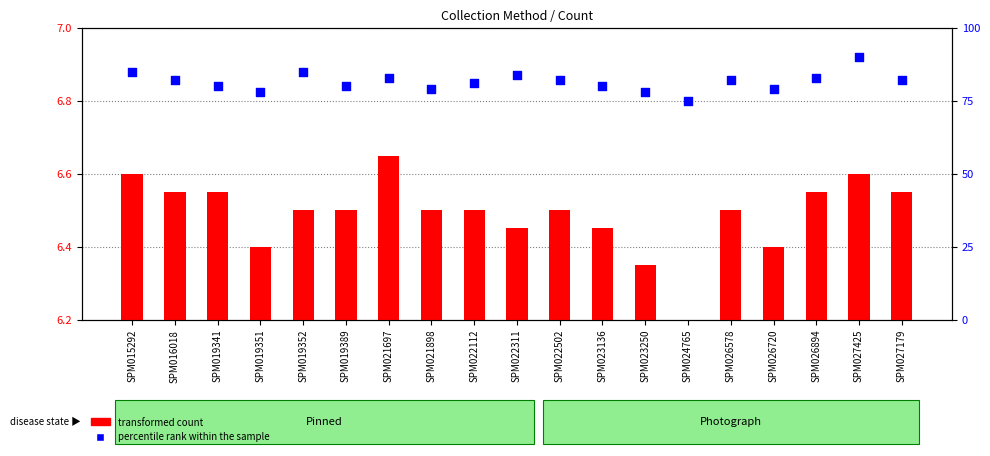

Which series contains the lowest Y value?

transformed count